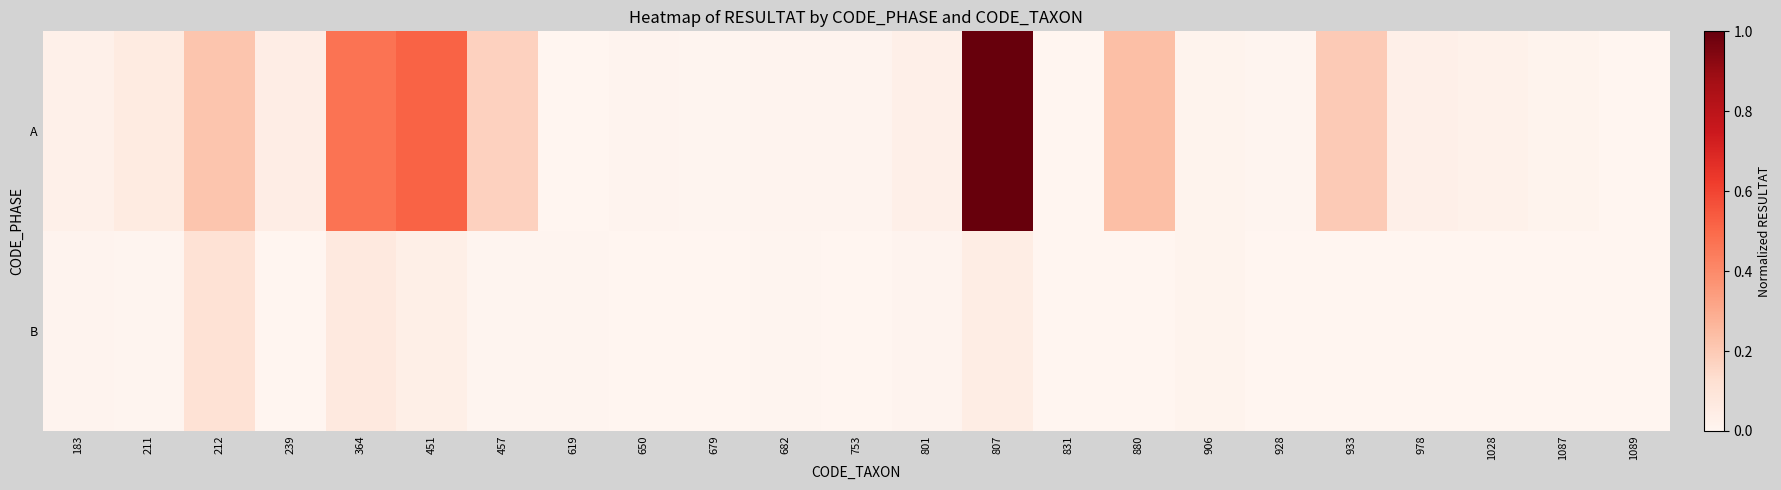

Rank the series at 978 from lowest to highest value.

B, A